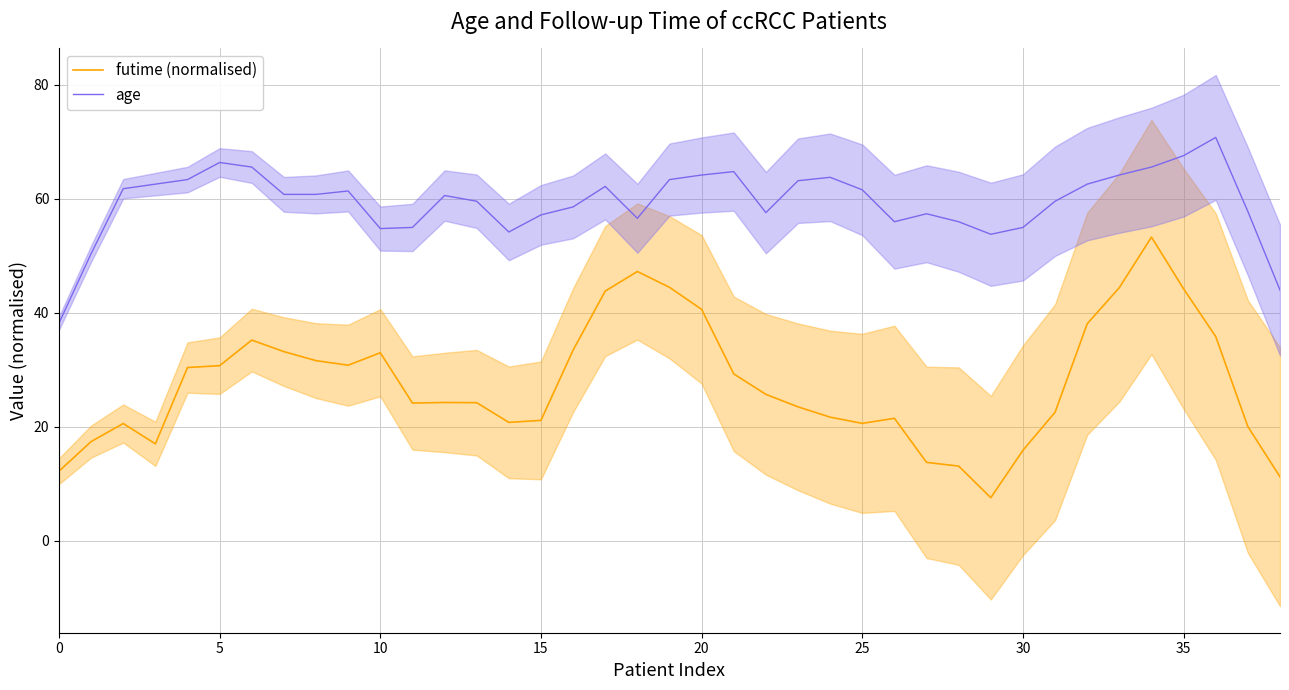

True or false: futime (normalised) and age intersect in this chart.

False